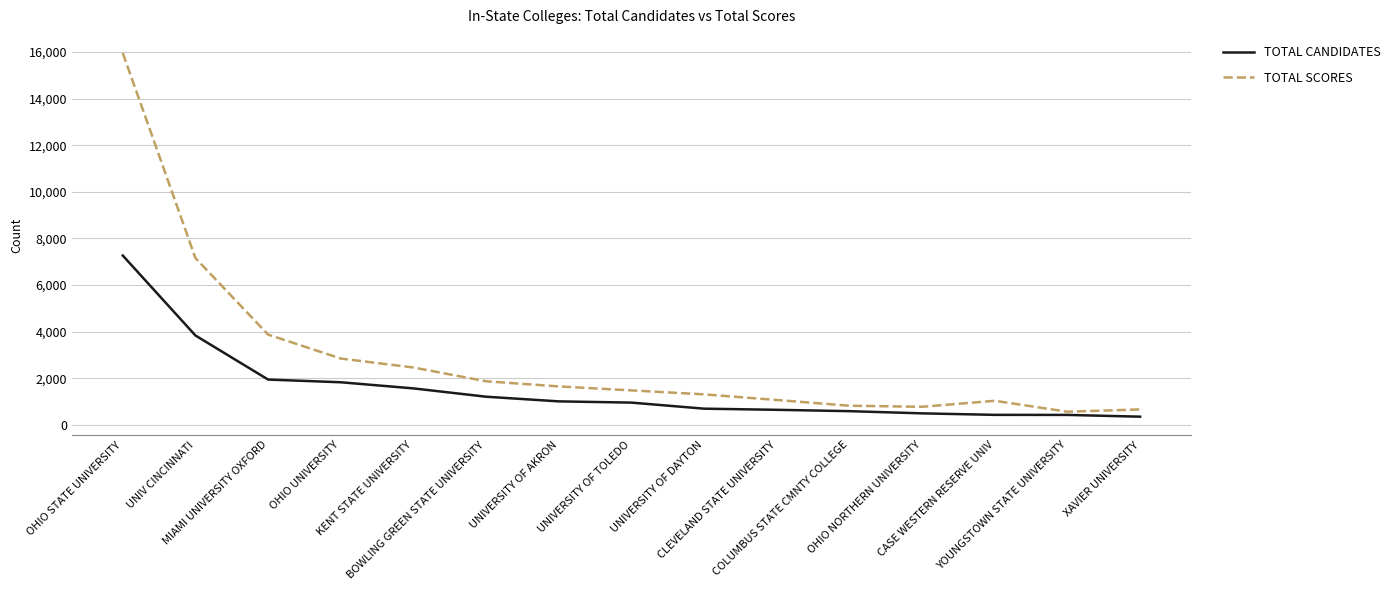

What are all the series names shown in the legend?

TOTAL CANDIDATES, TOTAL SCORES